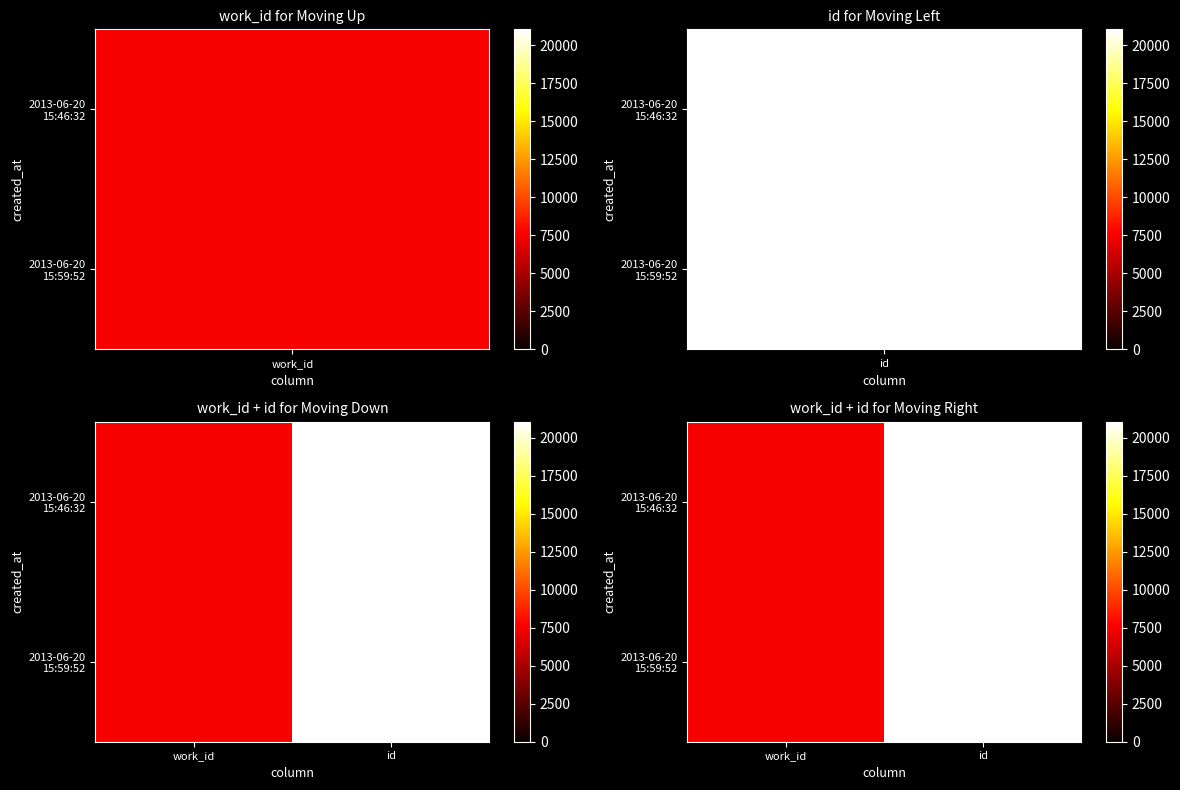

Is it true that 2013-06-20 15:59:52 equals 12358 at work_id?

False